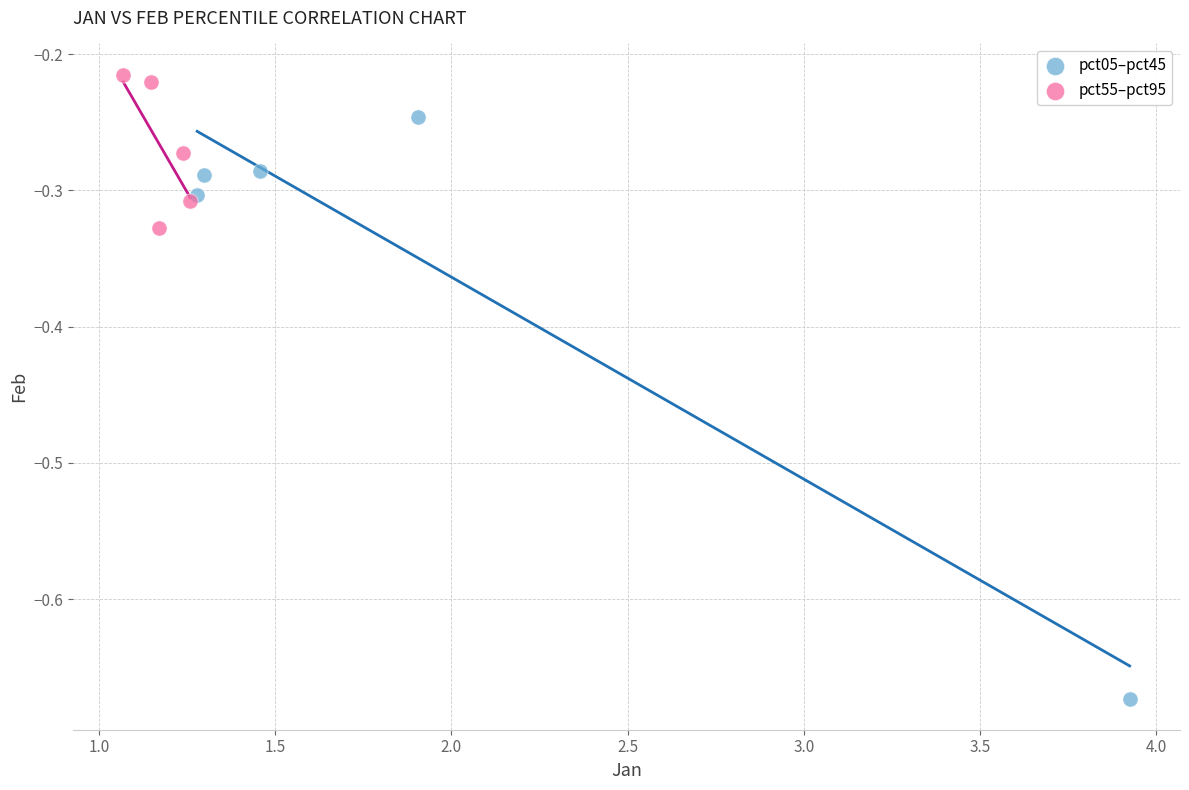

Which series reaches the minimum Y coordinate?

pct05–pct45